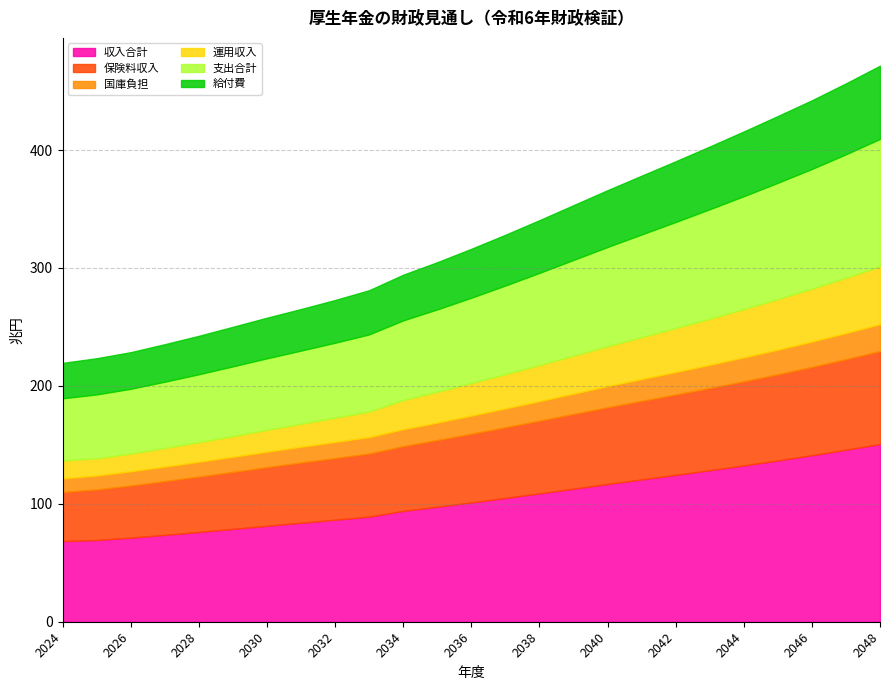

What is the value of the 支出合計 point at the 22nd from the left?

98.7